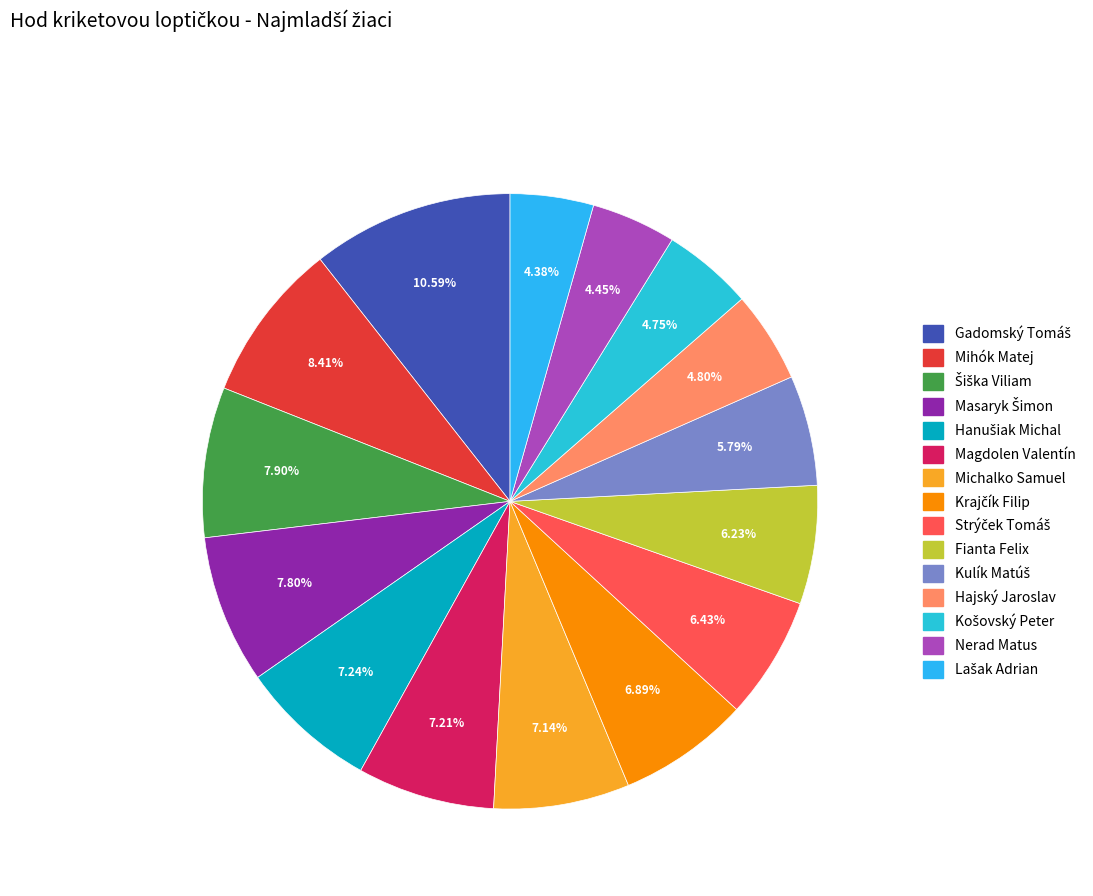

Which slice is the smallest?

Lašak Adrian